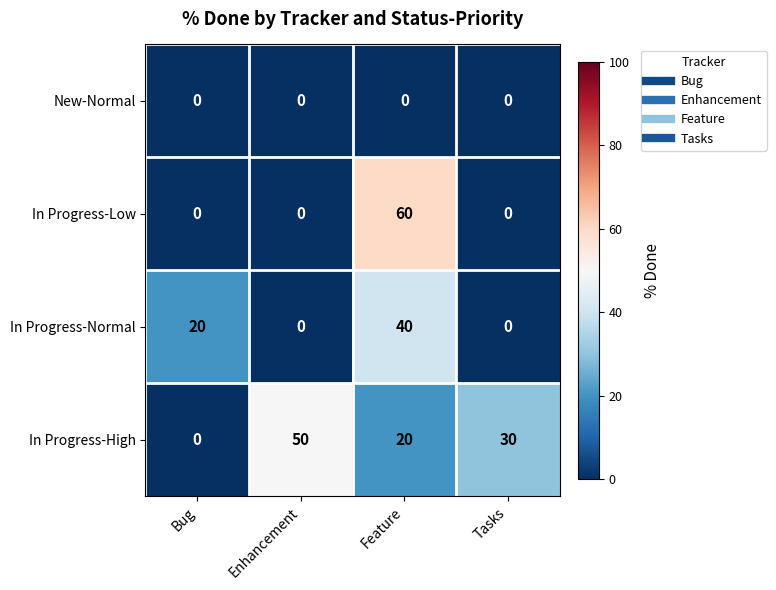

What is the highest value of the In Progress-High series?

50